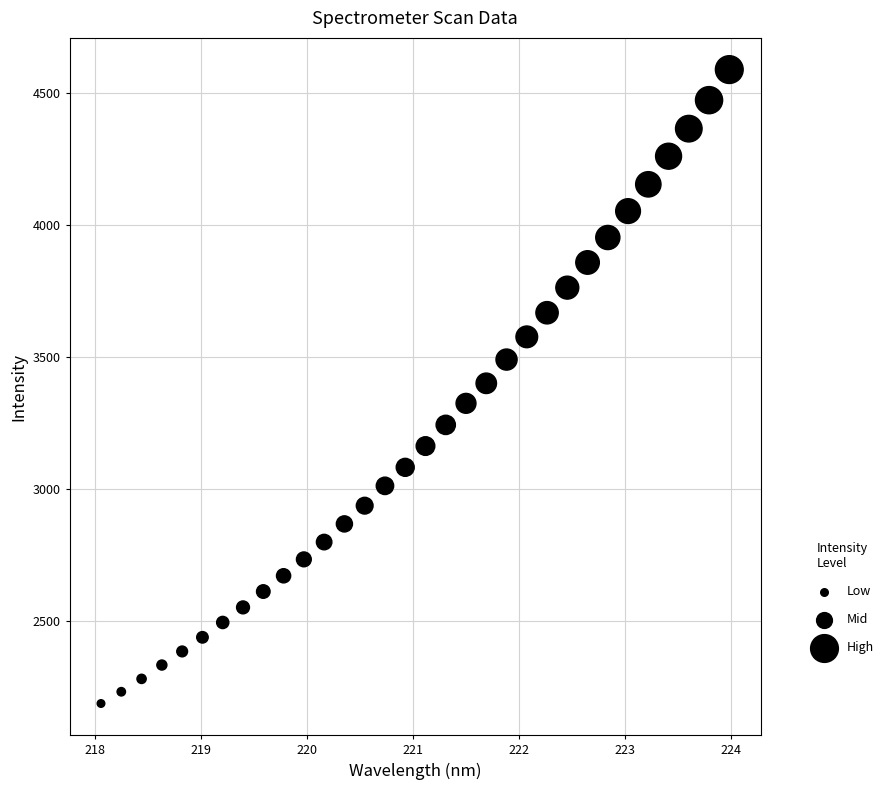

What is the range of X values (max minus min)?

5.9